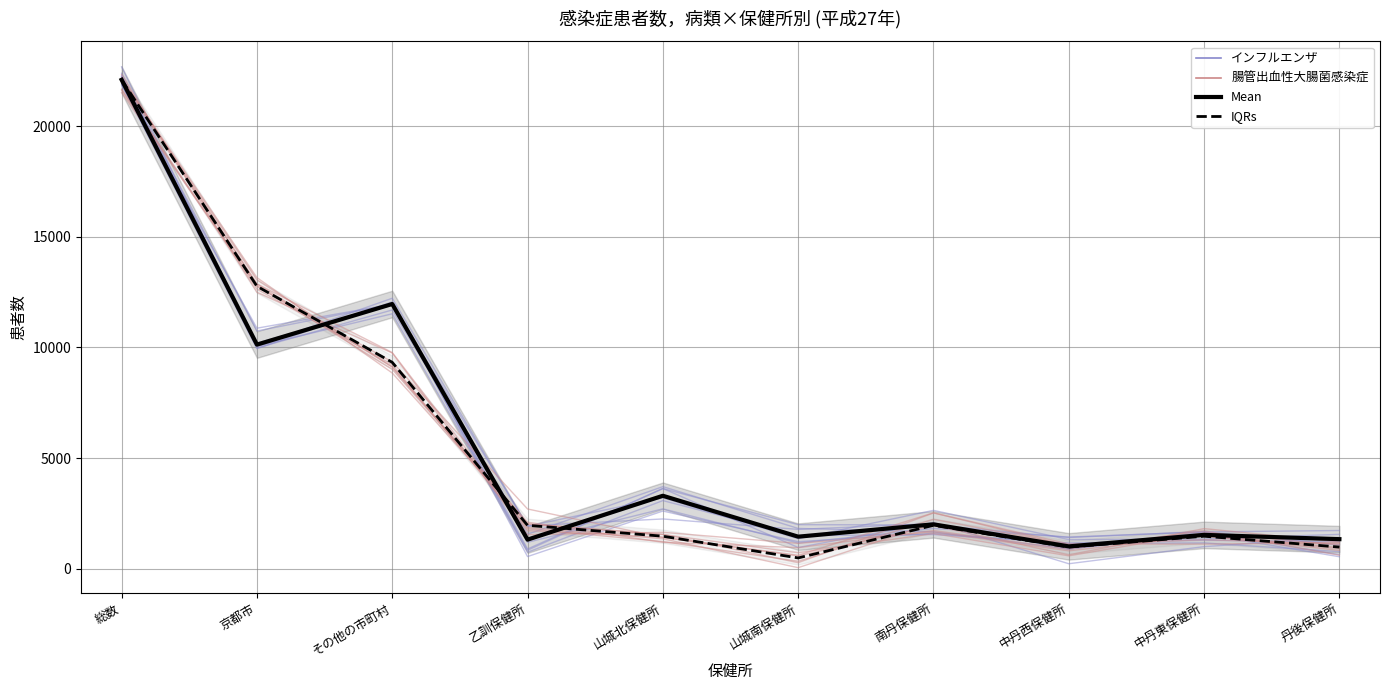

Where is 腸管出血性大腸菌感染症 (ensemble) nearest to the value 11184?

その他の市町村